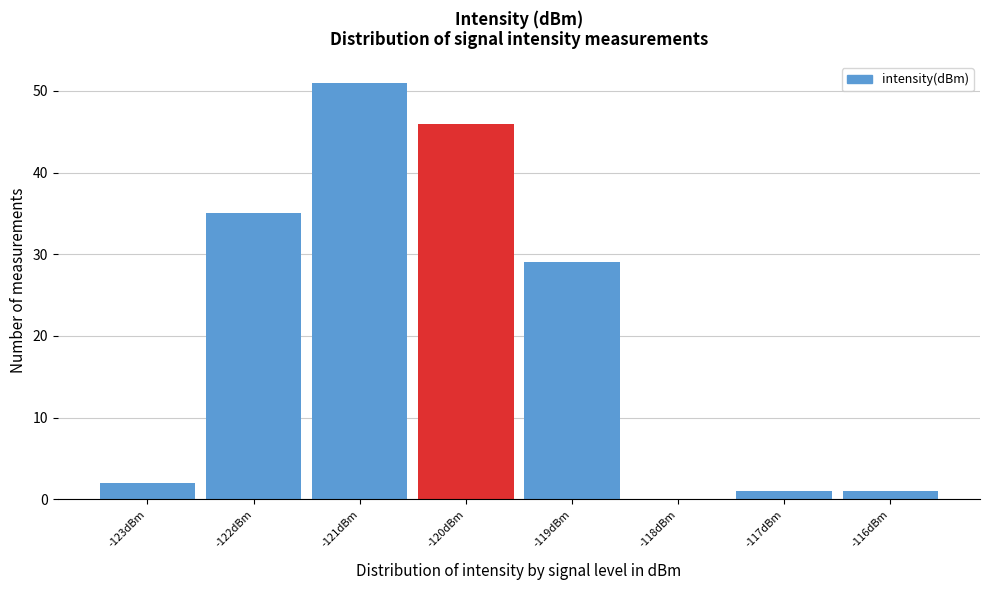

Reading right to left, transcribe all the data shown in this chart.

-116dBm=1	-117dBm=1	-118dBm=0	-119dBm=29	-120dBm=46	-121dBm=51	-122dBm=35	-123dBm=2